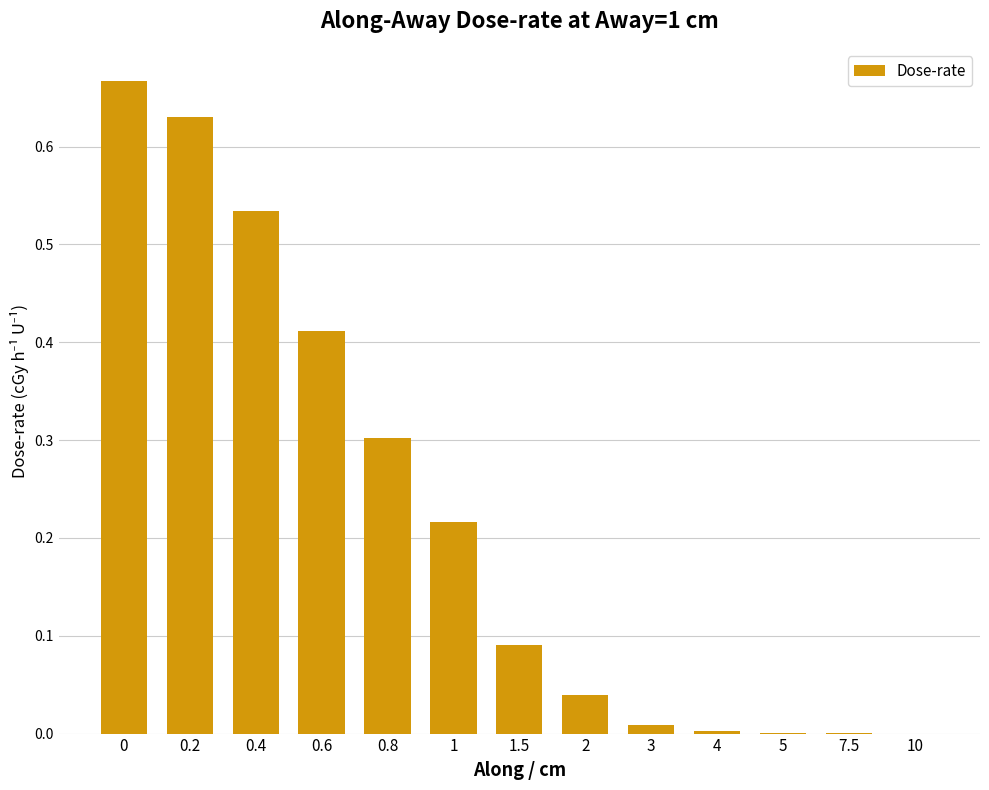

The chart shows a value of 0.0 at 4. True or false?

True